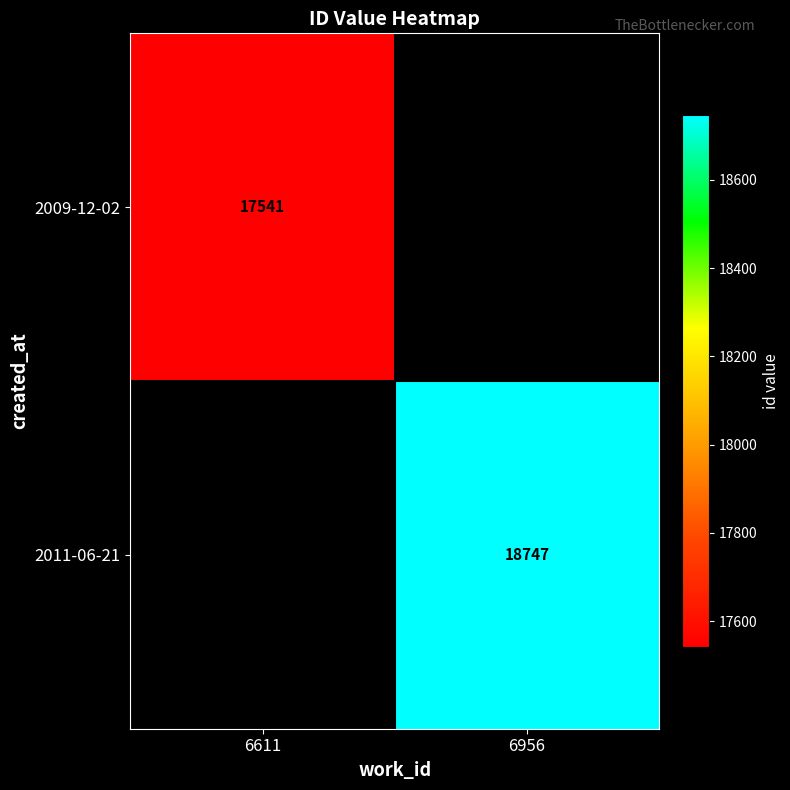

The 2011-06-21 series shows 18747 at 6956. True or false?

True